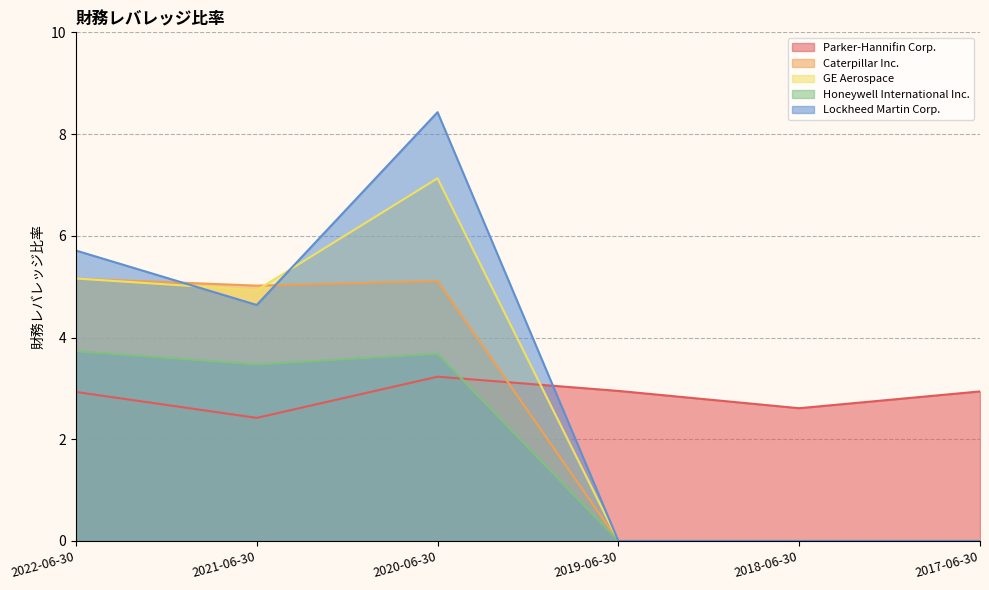

How many lines are shown in the chart?

5